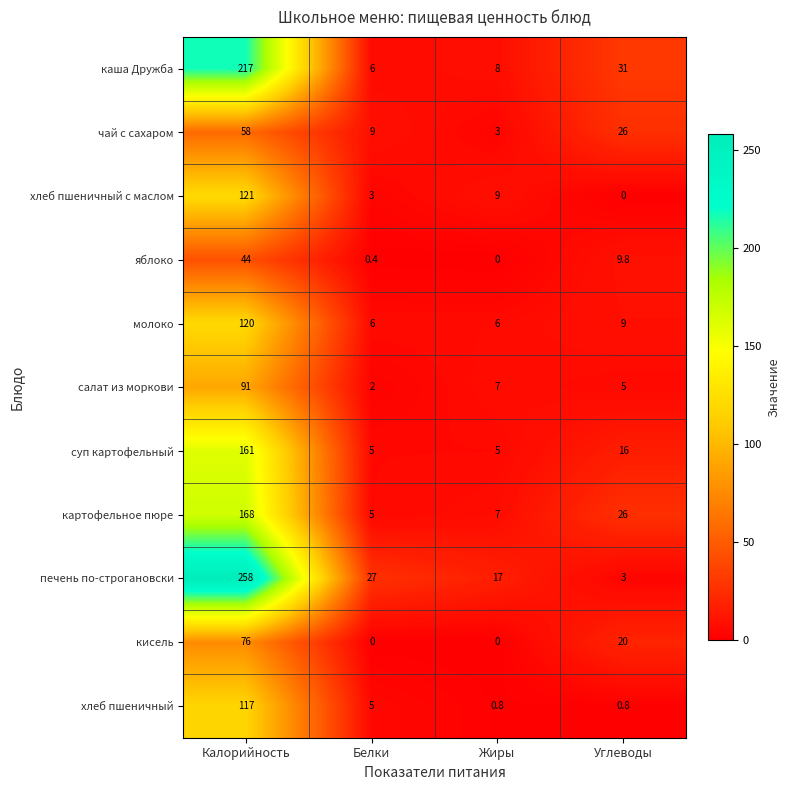

True or false: хлеб пшеничный с маслом has a value of 4.3 at Белки.

False